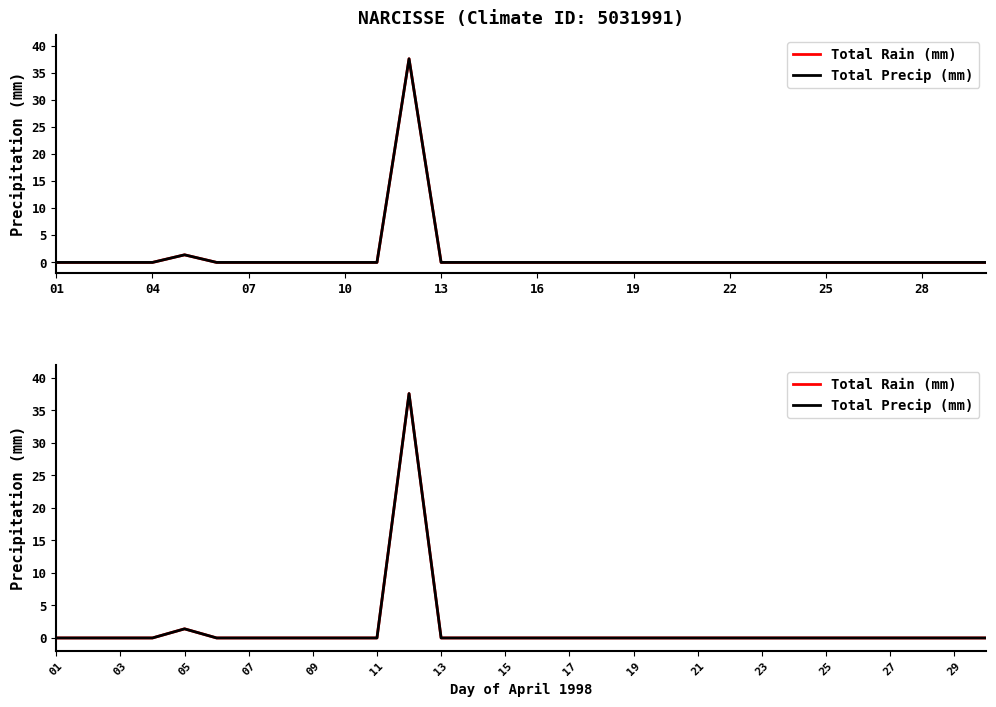

How many lines are shown in the chart?

2